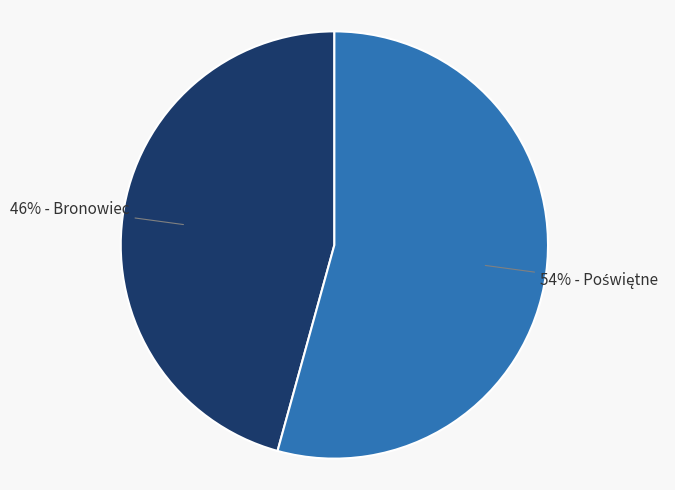

To the nearest percent, what is the average slice percentage?

50%